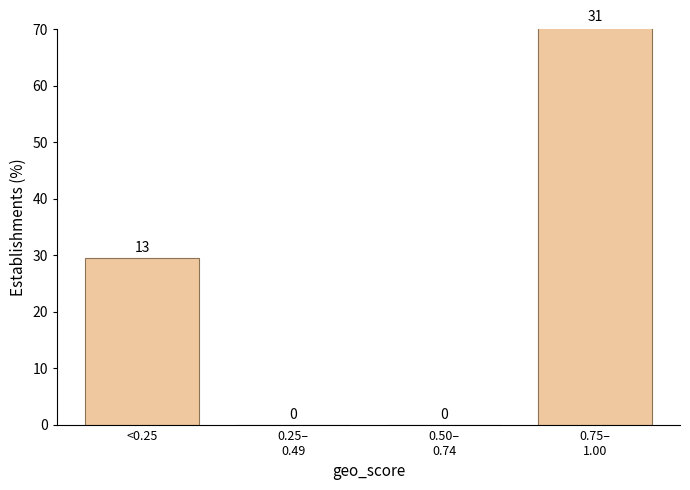

True or false: the data shows 29.5 at <0.25.

True